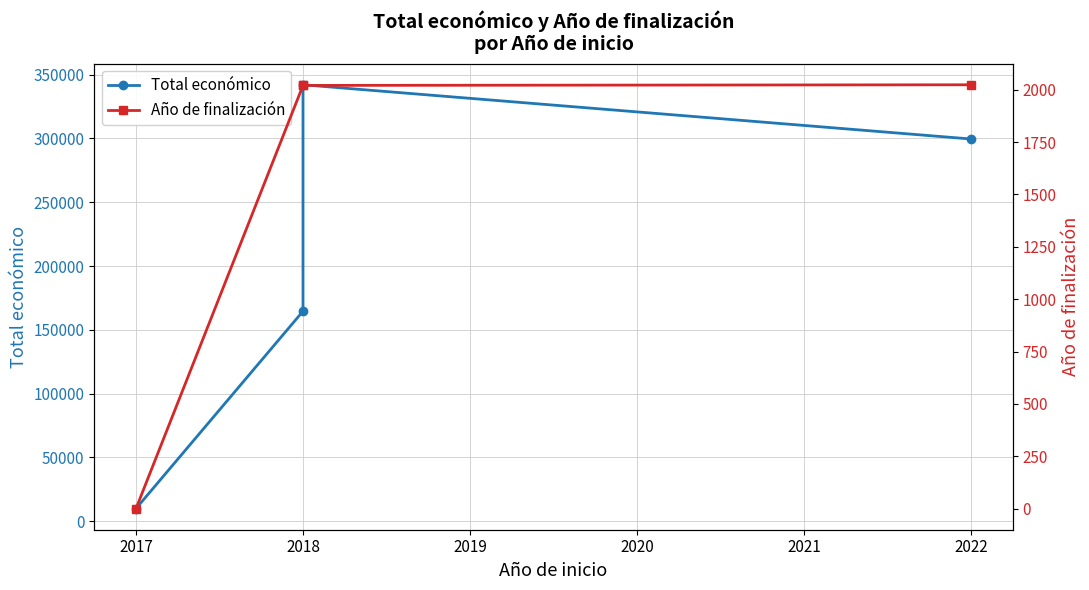

What is the sum of all Total económico values?

816151